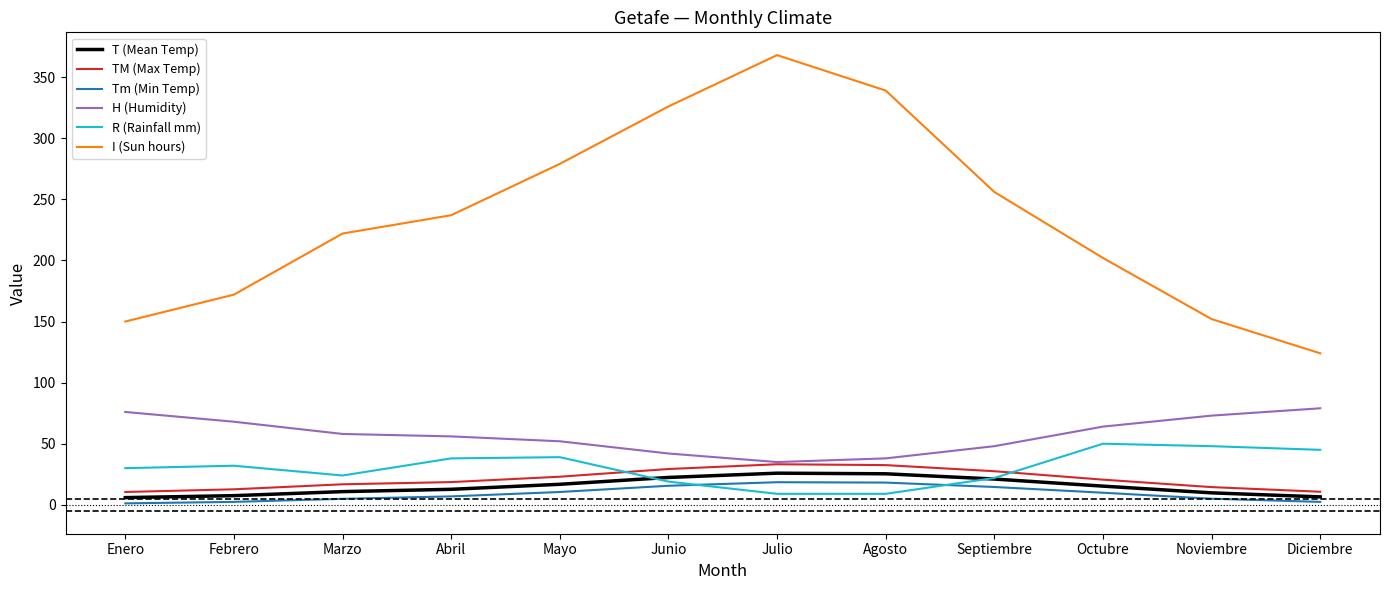

Is it true that T (Mean Temp) equals 7.5 at Febrero?

True